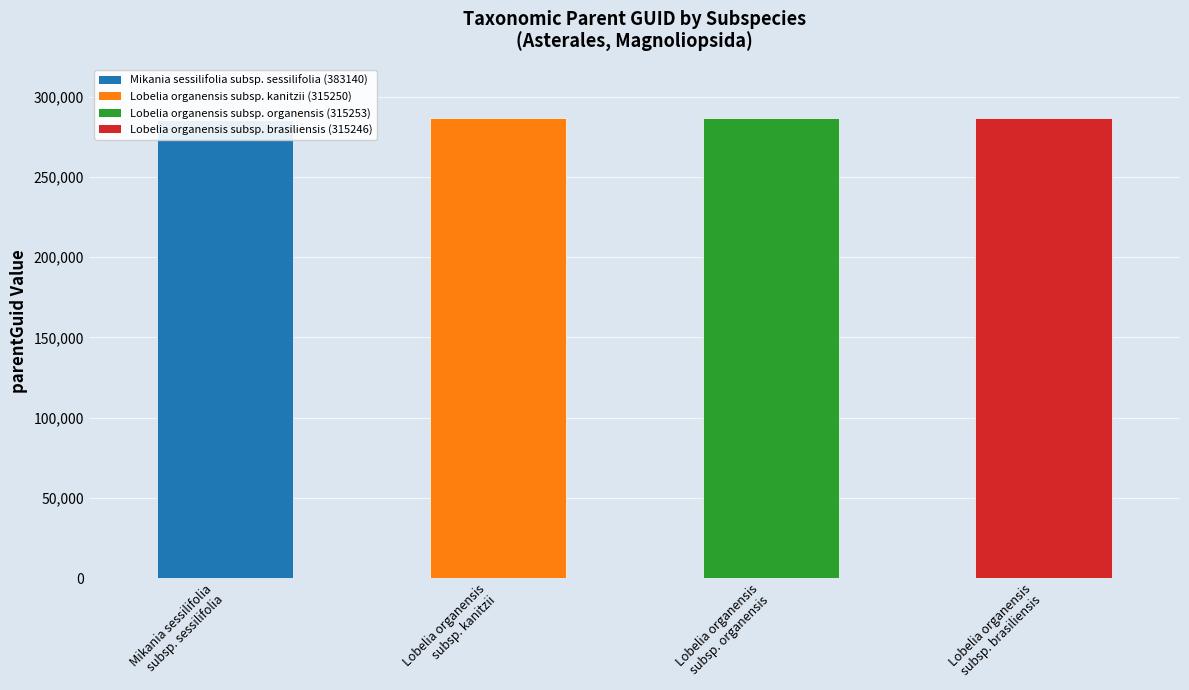

What is the average value?

286508